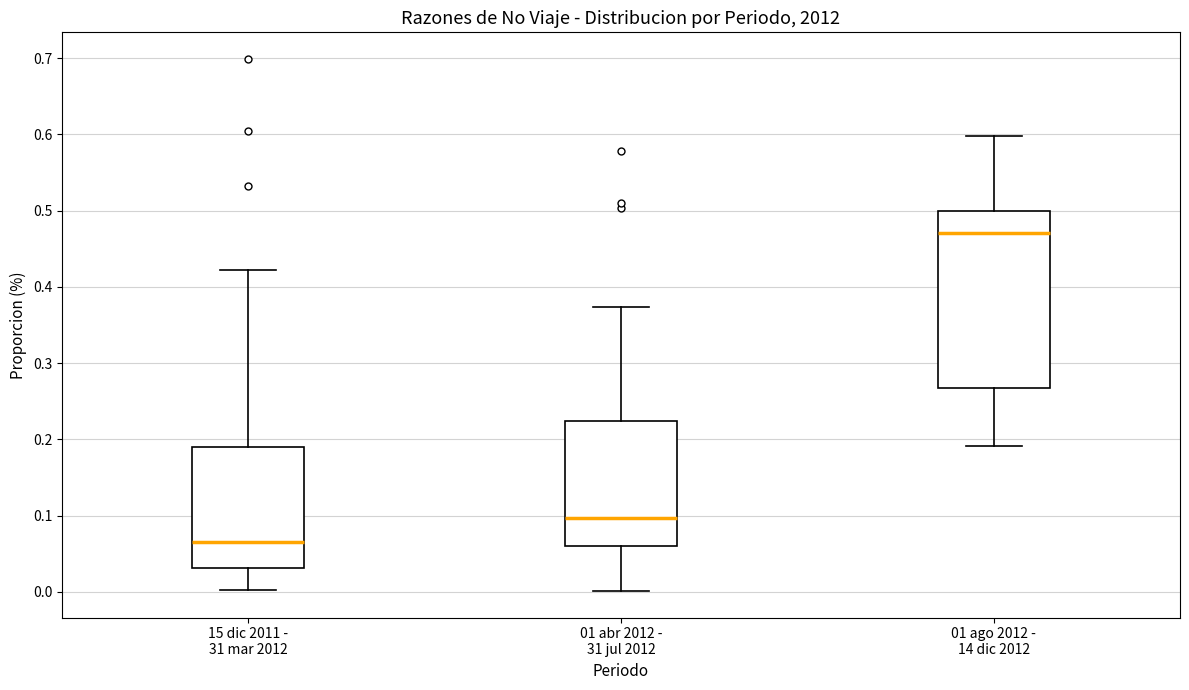

Where does the lower whisker of the box for 01 abr 2012 - 31 jul 2012 end on the y-axis? The values are not printed on the chart, so give them approximately, as read against the axis.

0.00